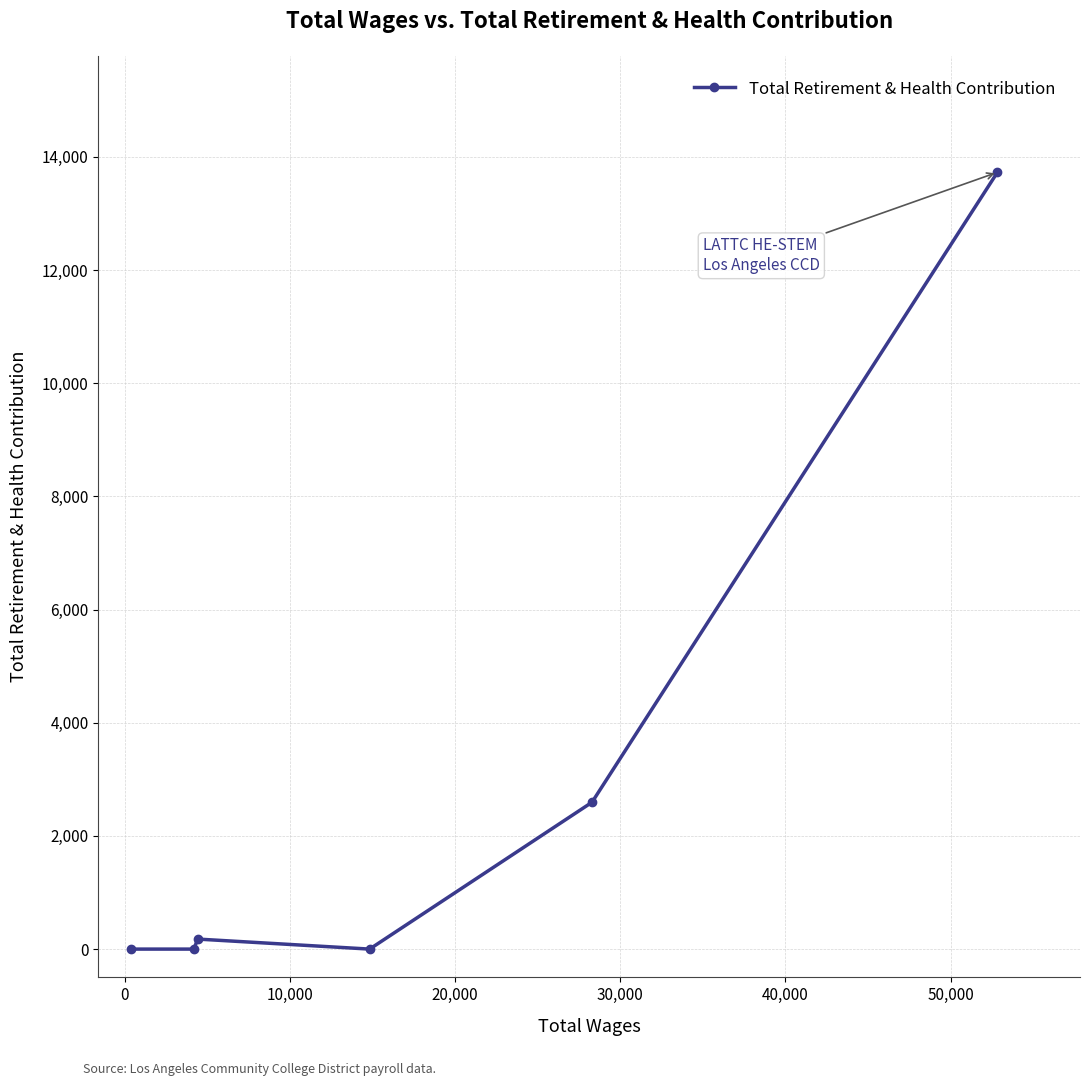

What is the greatest value displayed?

13728